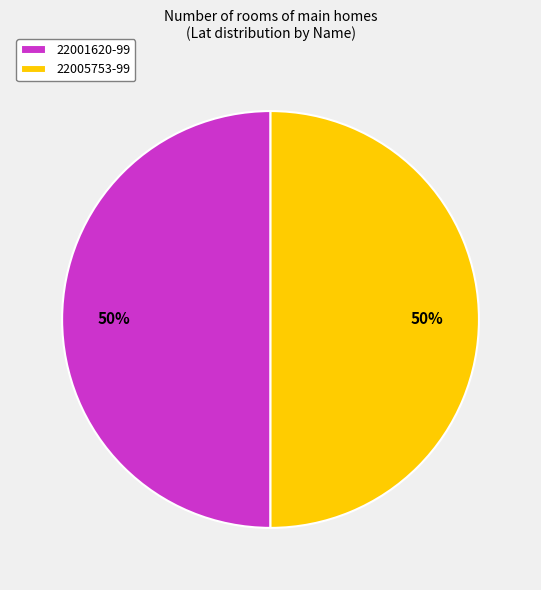

How many segments does this pie chart have?

2